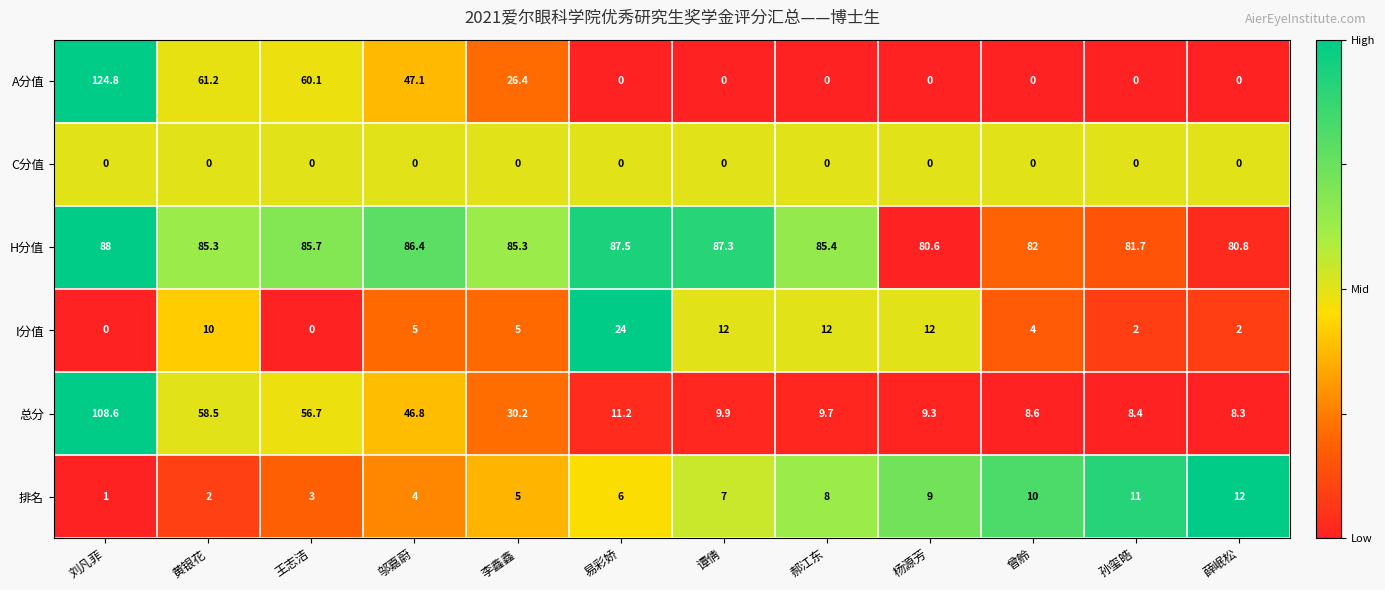

Rank the series by their maximum value, from lowest to highest.

C分值, 排名, I分值, H分值, 总分, A分值